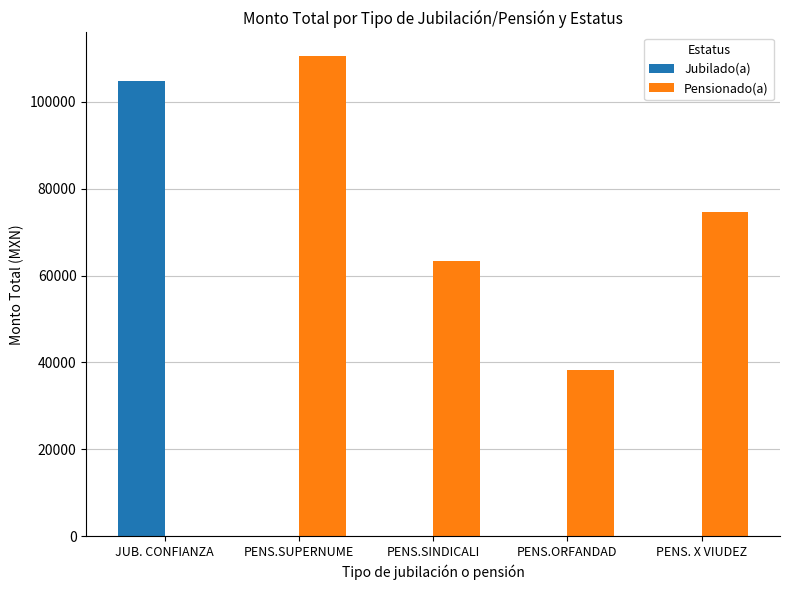

What is the sum of the Pensionado(a) values at PENS. X VIUDEZ and PENS.ORFANDAD?

112710.3